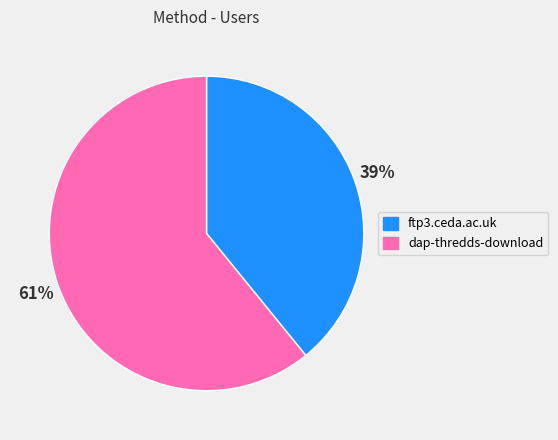

Which category has the biggest portion of the pie?

dap-thredds-download